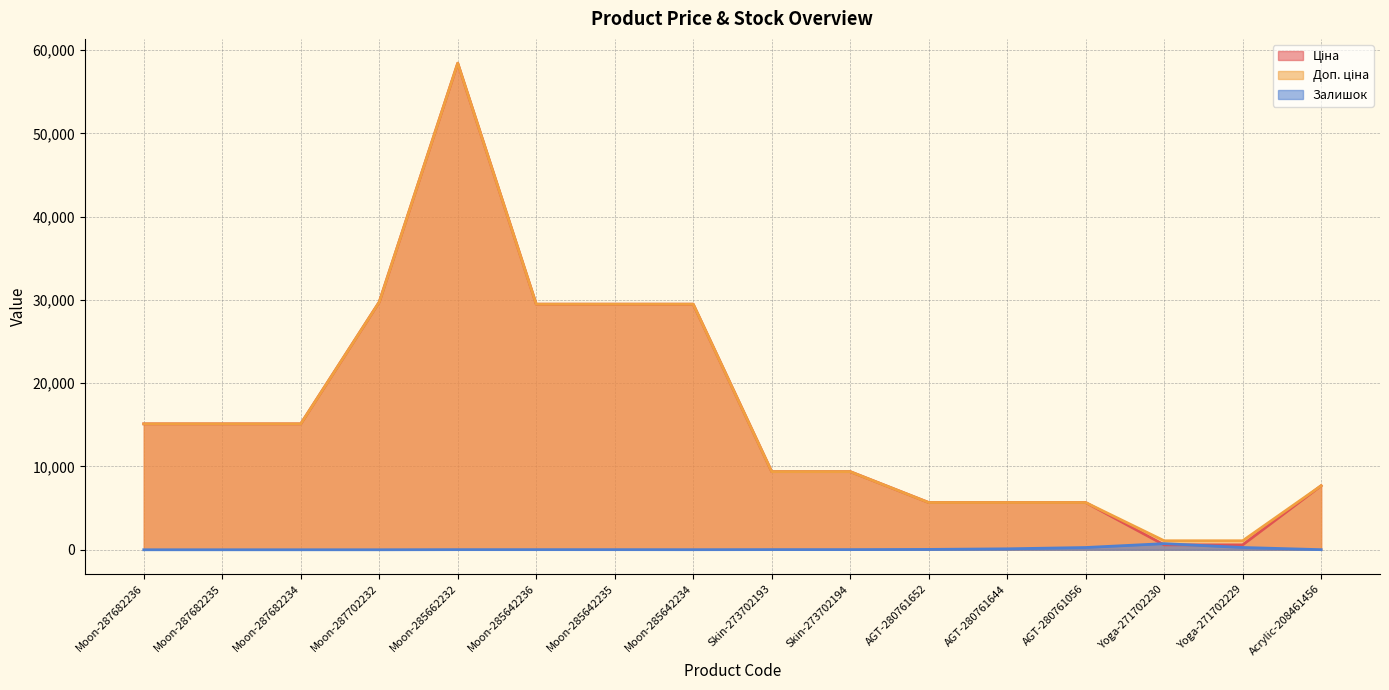

Rank the series at Moon-287682235 from lowest to highest value.

Залишок, Ціна, Доп. ціна